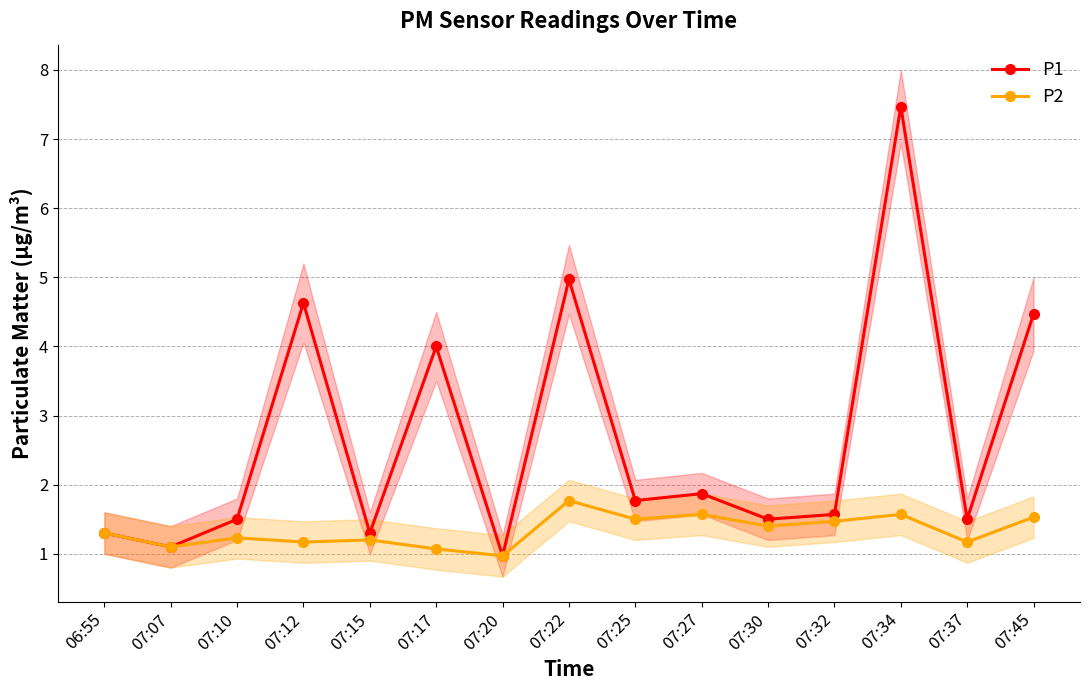

True or false: P1 and P2 intersect in this chart.

False